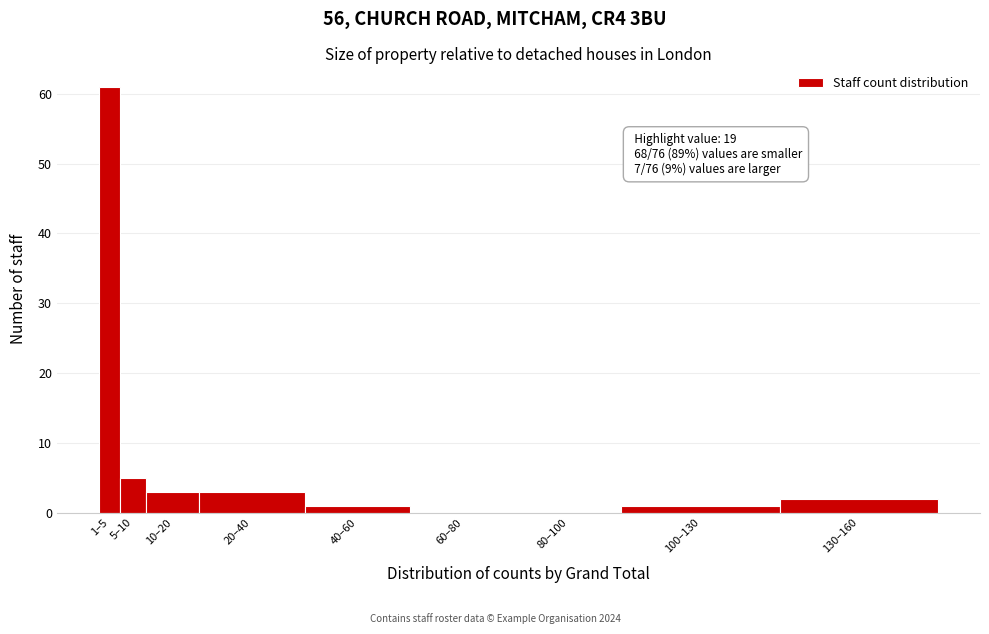

Reading left to right, list all the values displayed in this chart.

1–5=61	5–10=5	10–20=3	20–40=3	40–60=1	60–80=0	80–100=0	100–130=1	130–160=2